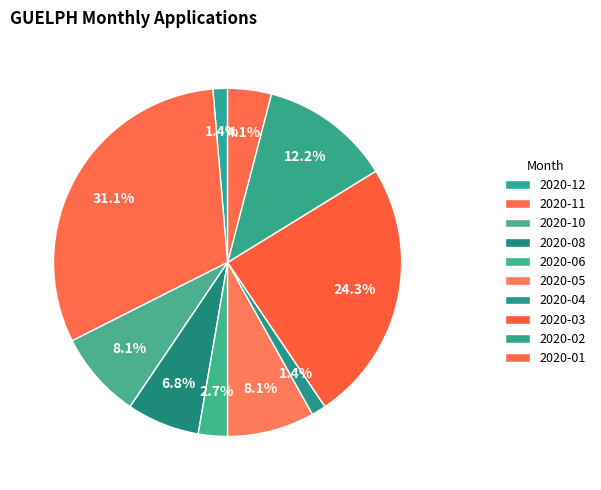

Which category has the biggest portion of the pie?

2020-11